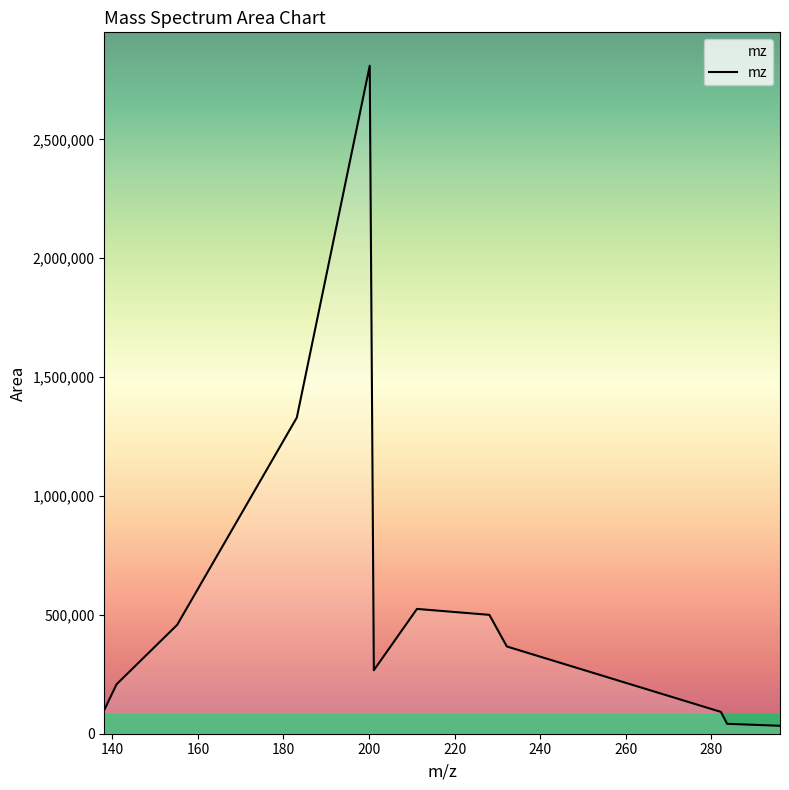

What is the difference between the maximum and minimum values?

2776700